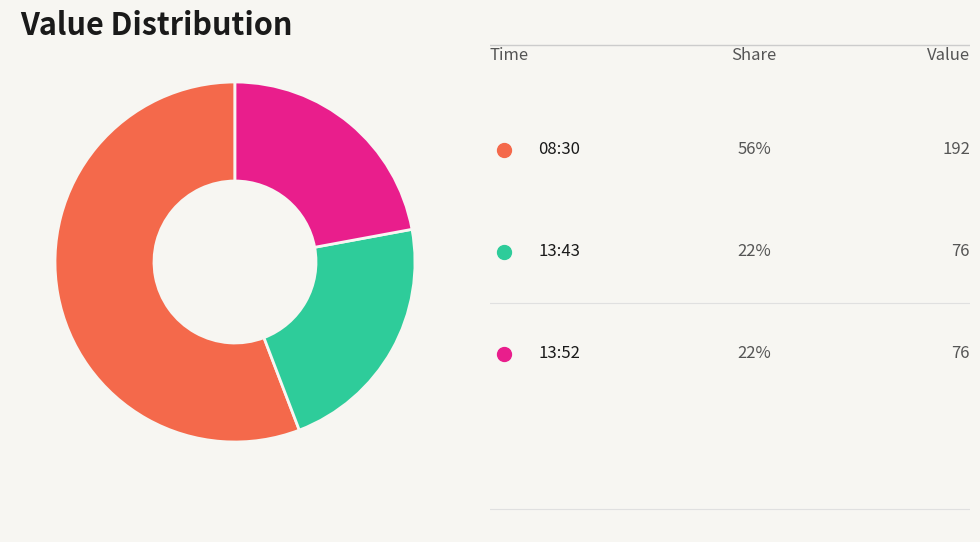

Is there any slice that represents more than half of the pie?

Yes